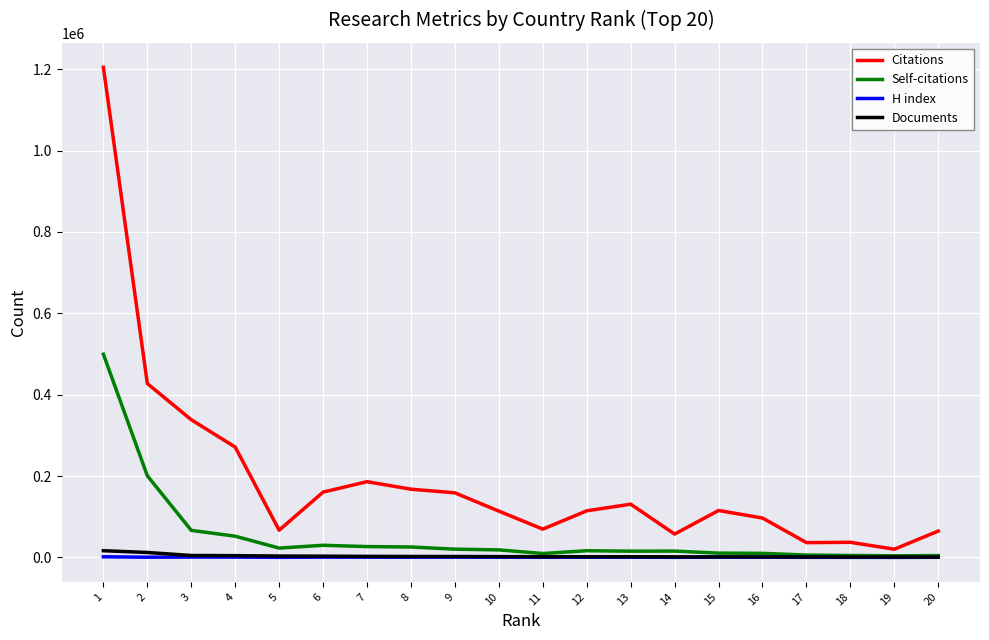

The value of Citations at 8 is 65865. True or false?

False